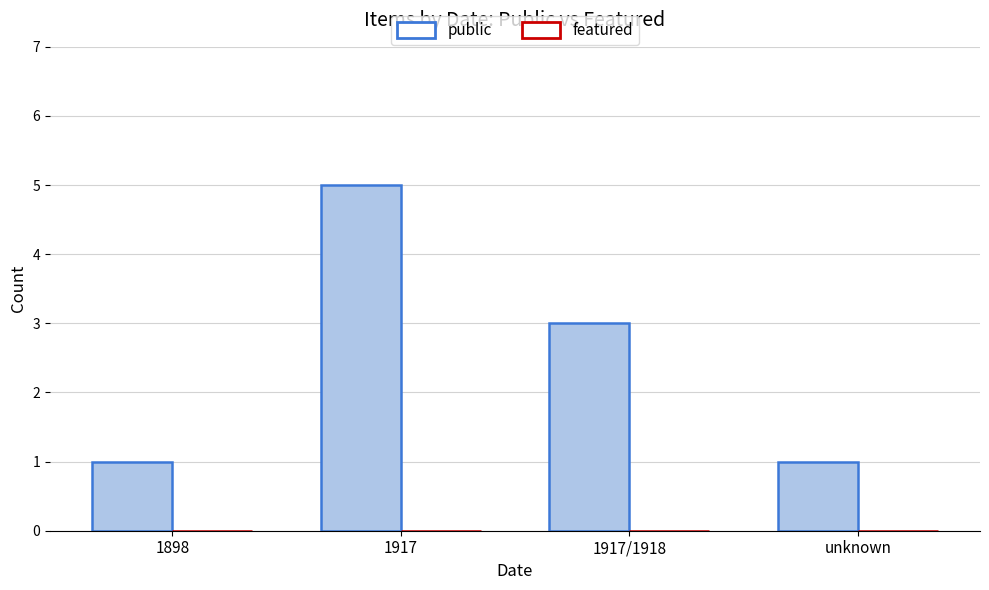

Reading left to right, extract all data points from this chart.

1898=1	1917=5	1917/1918=3	unknown=1